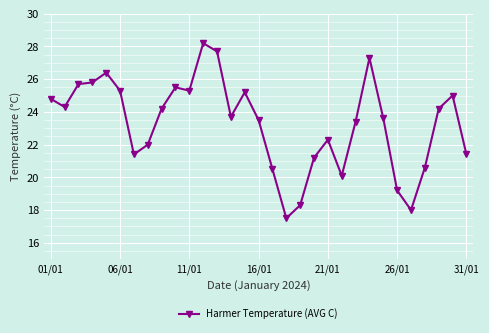

What is the minimum value shown in the chart?

17.5